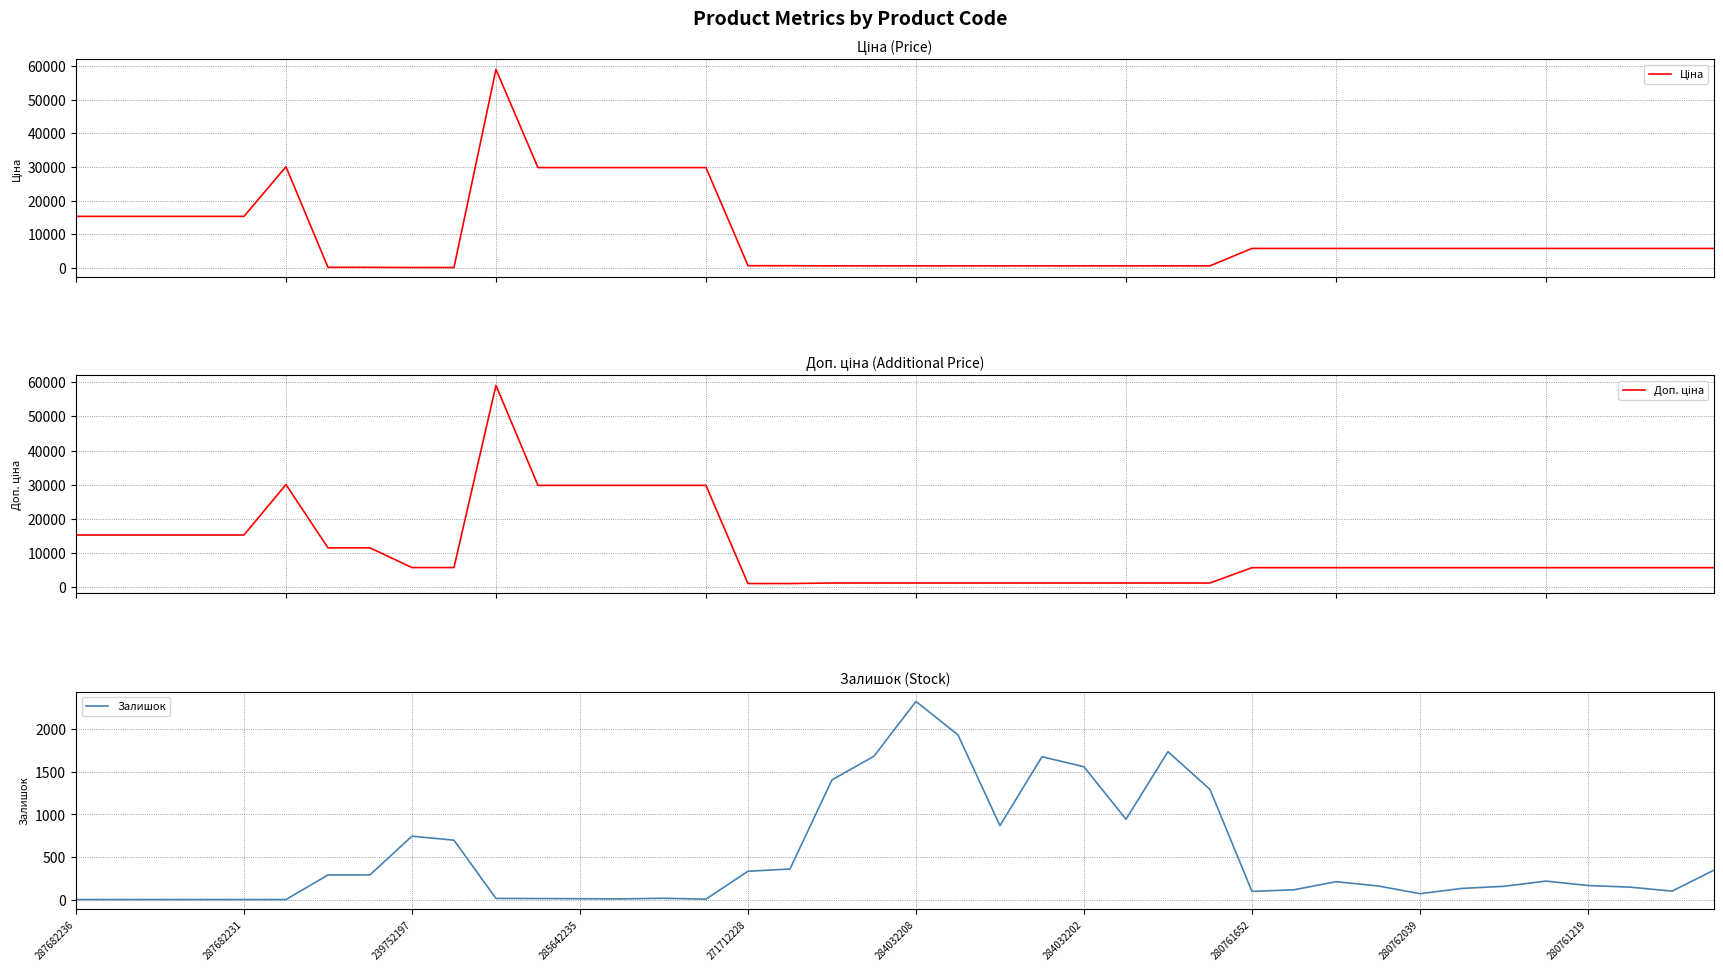

Is this an area chart (filled region under the line)?

No